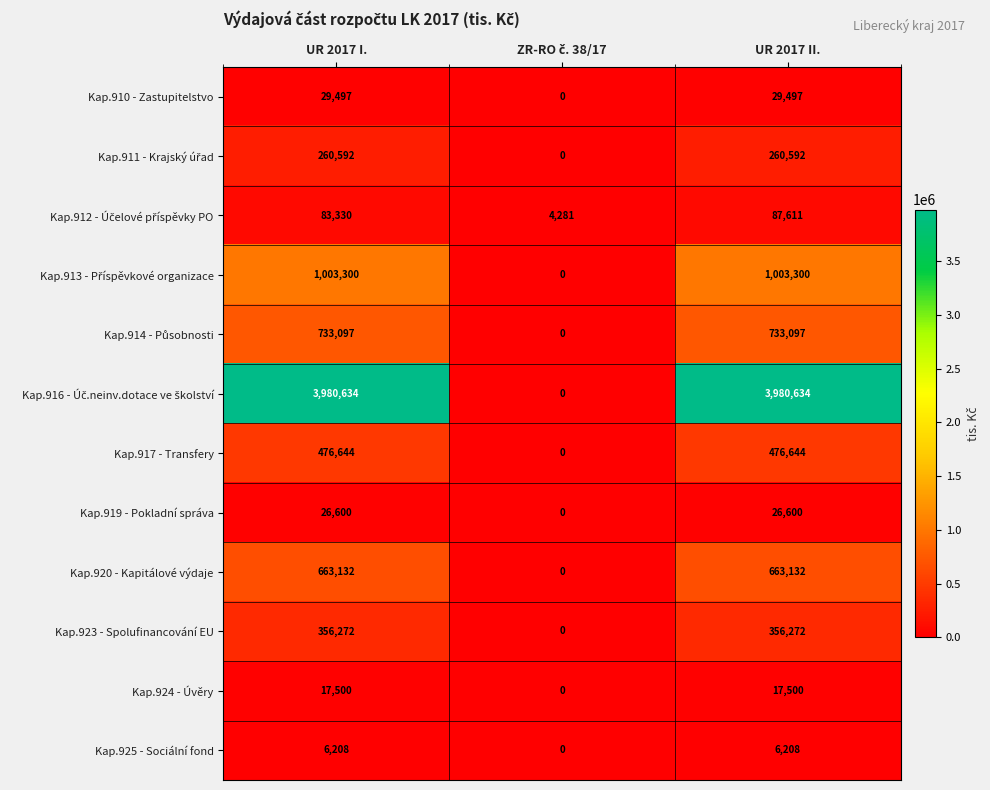

What is the average value of the Kap.919 - Pokladní správa series?

17733